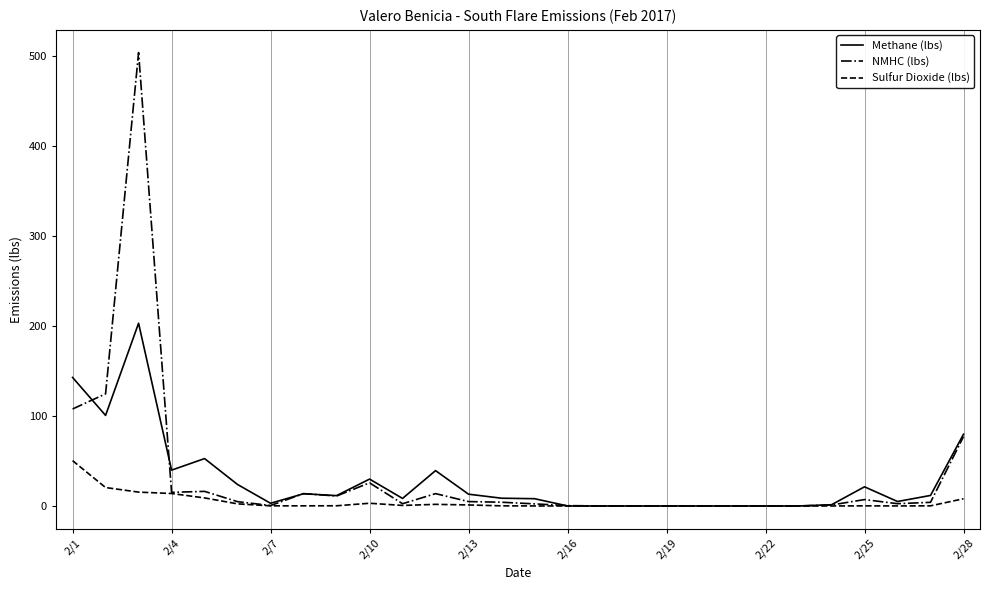

Which series has the widest spread of values?

NMHC (lbs)